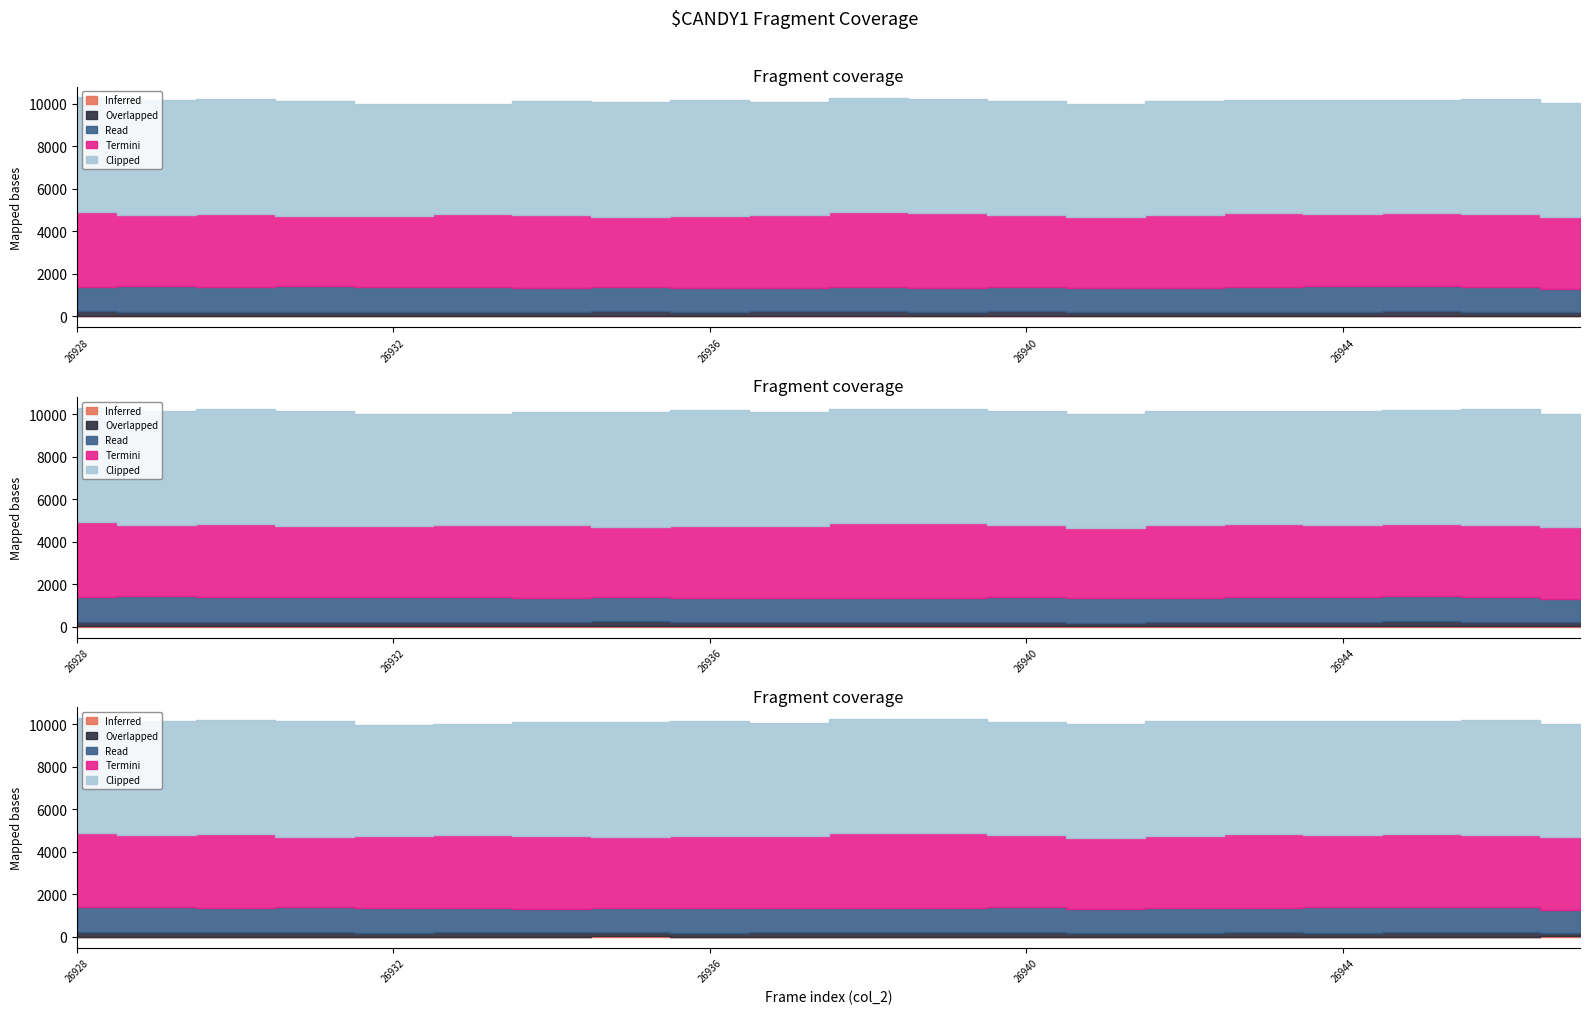

How many values in the Read series exceed 1151?

9